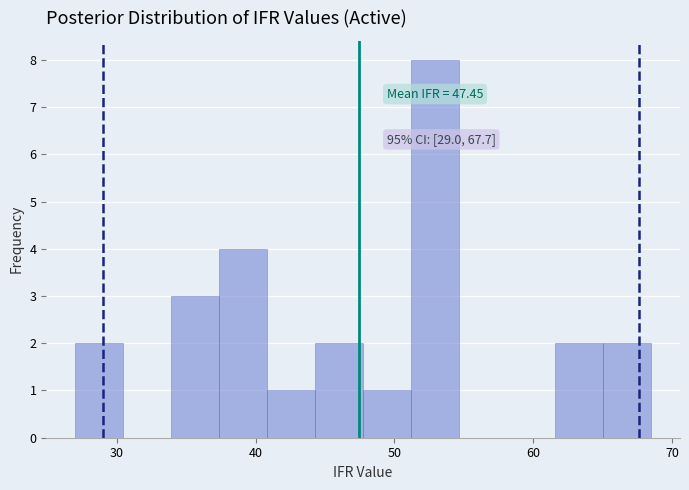

Read against the x-axis, roughly where is the centre of the tallest bar?

53